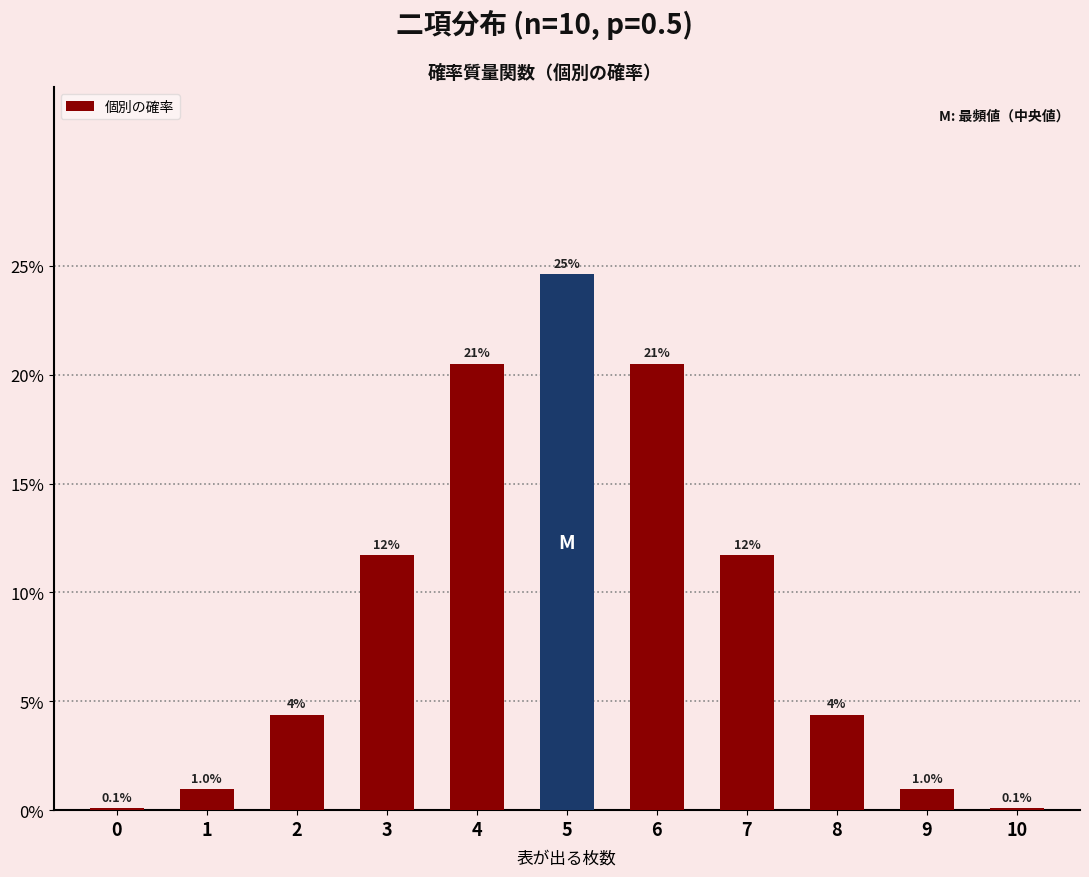

Count the number of data series in this chart.

1